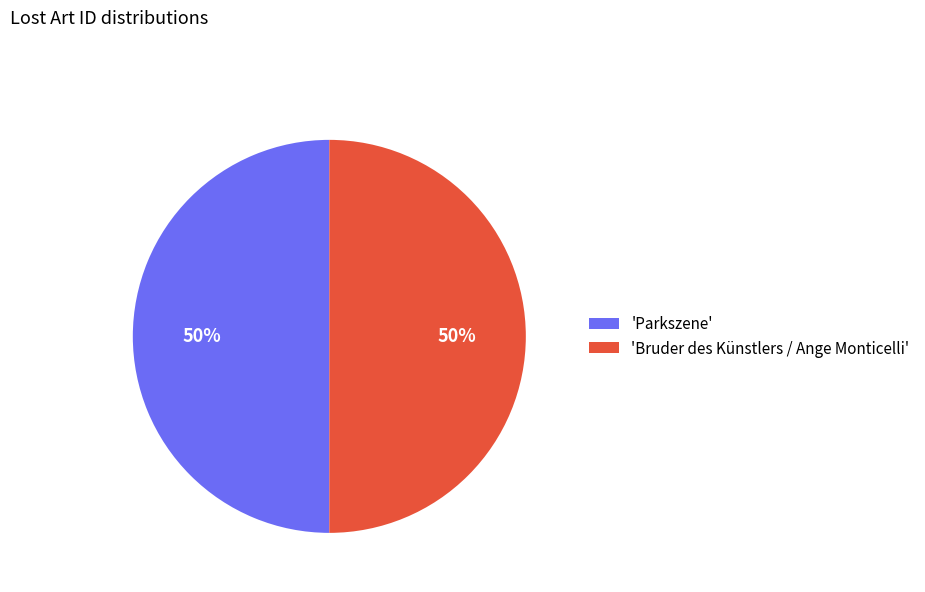

How many segments does this pie chart have?

2